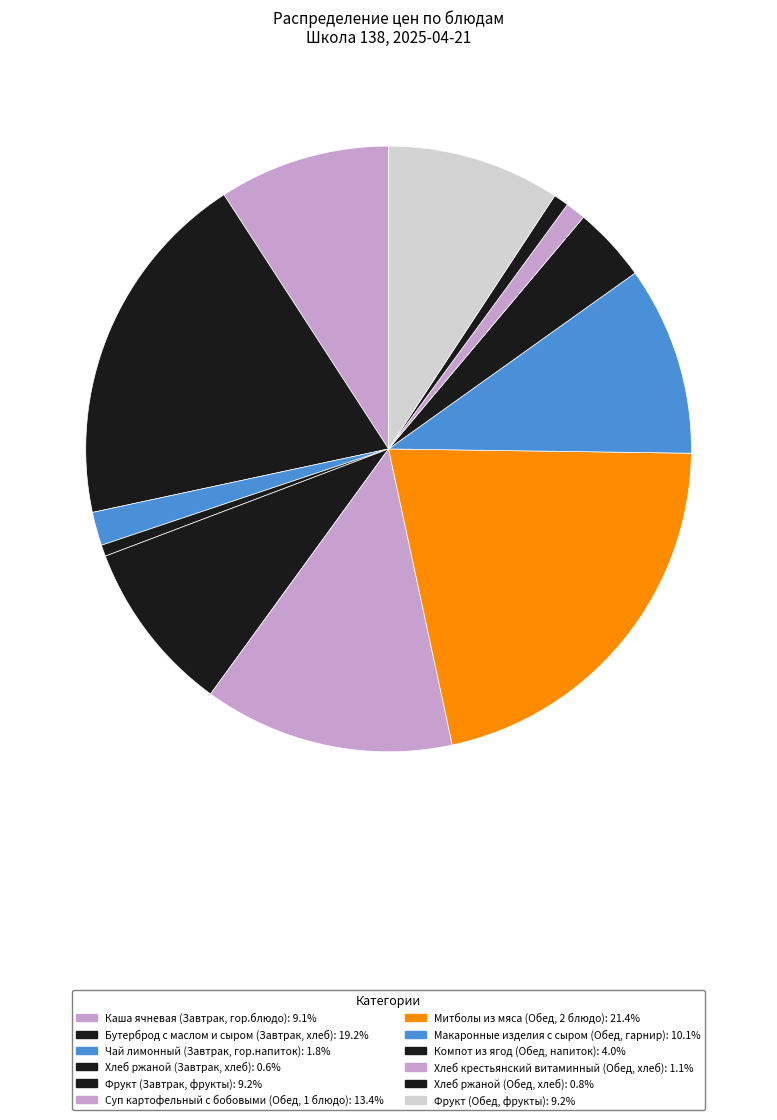

How many segments does this pie chart have?

12